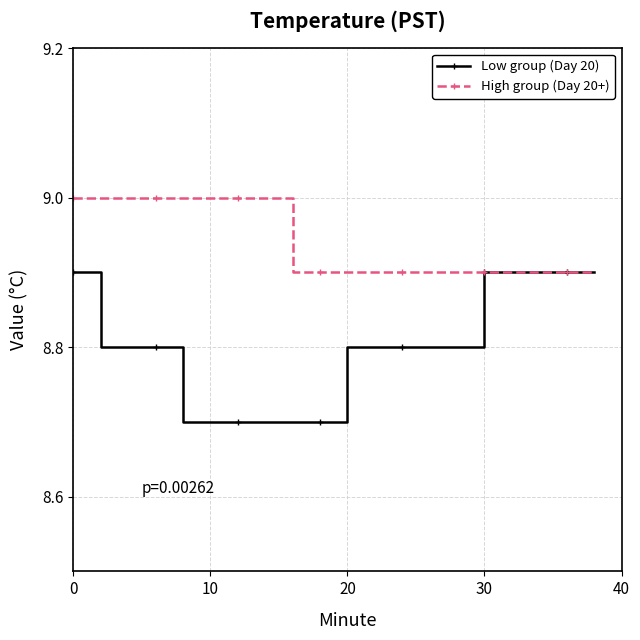

What is the value of the High group (Day 20+) point at the 17th from the left?

8.9